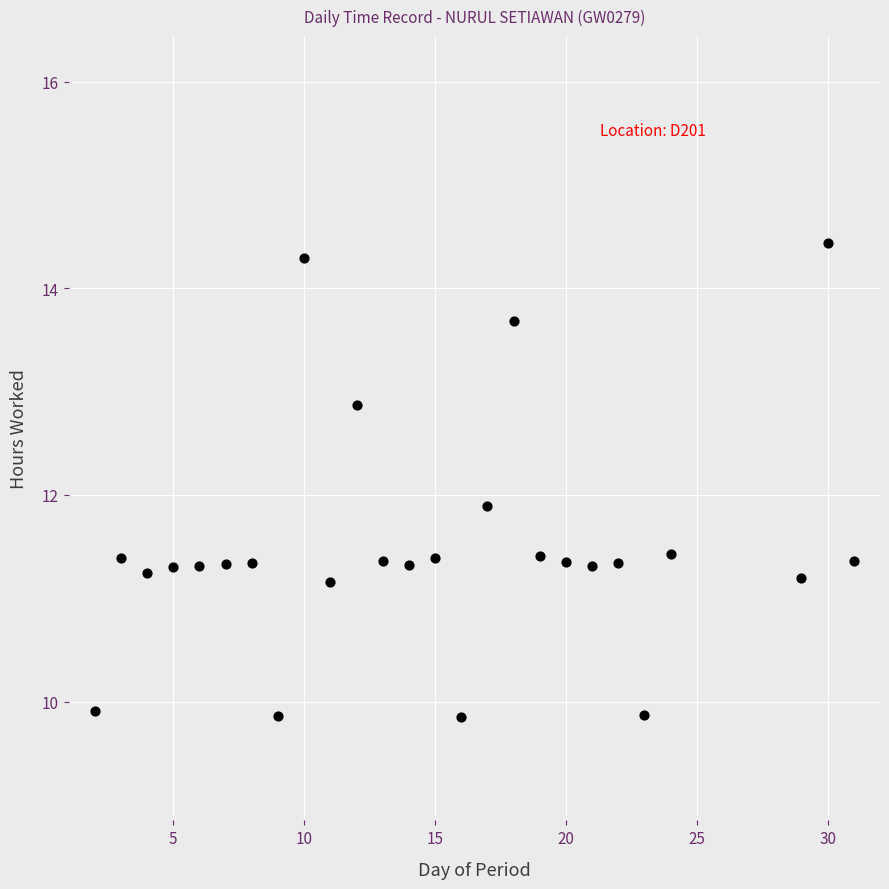

What Y value in the scatter plot is closest to 12?

11.9